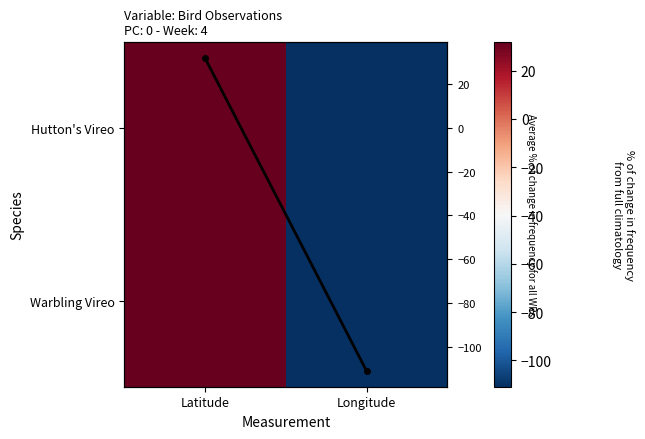

At how many categories does at least one series exceed -50?

1